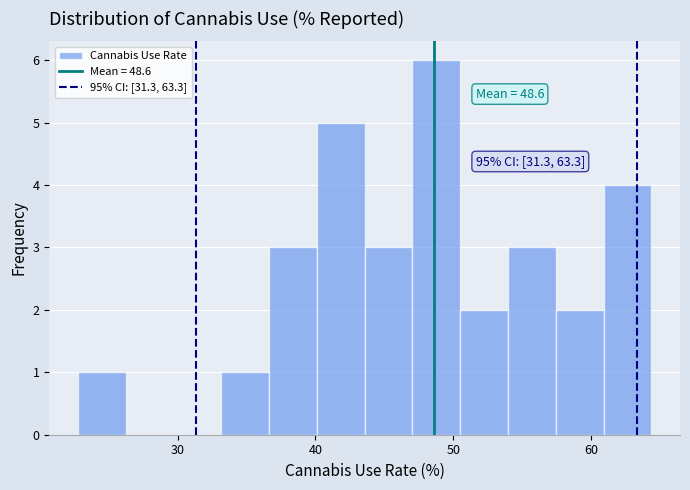

Read against the x-axis, roughly where is the centre of the tallest bar?

49